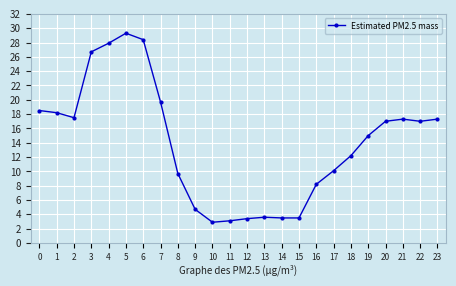

True or false: the data shows 9.0 at 2.

False